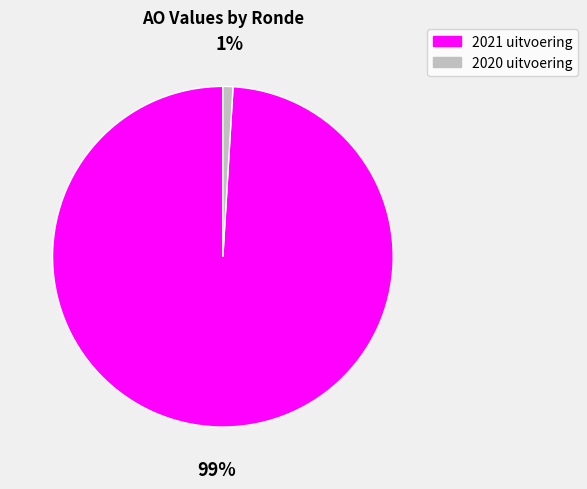

Do 2021 uitvoering and 2020 uitvoering together represent more than half of the pie?

Yes